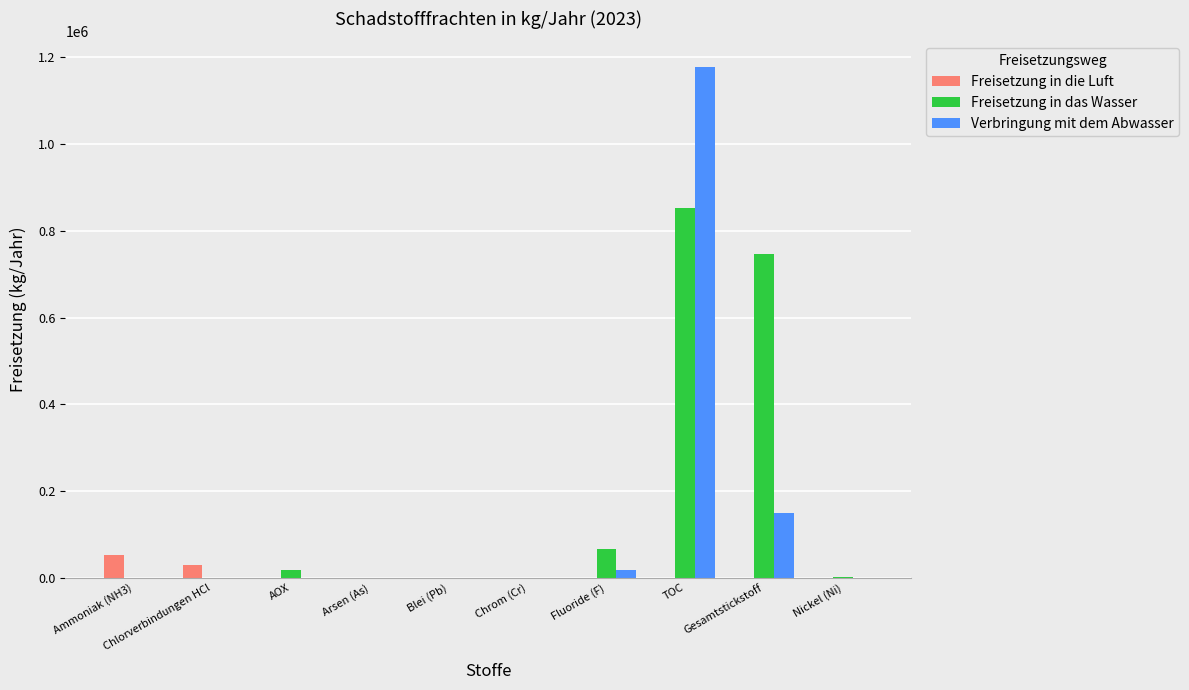

At which category is the sum across all series the highest?

TOC